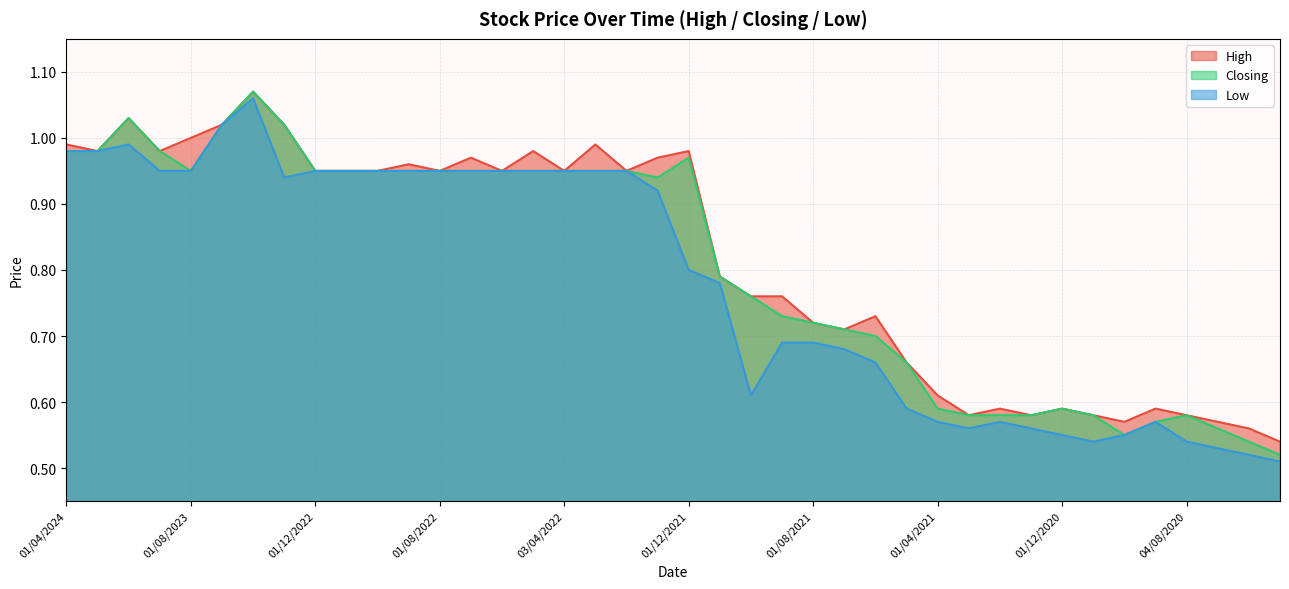

True or false: Low and Closing intersect in this chart.

False